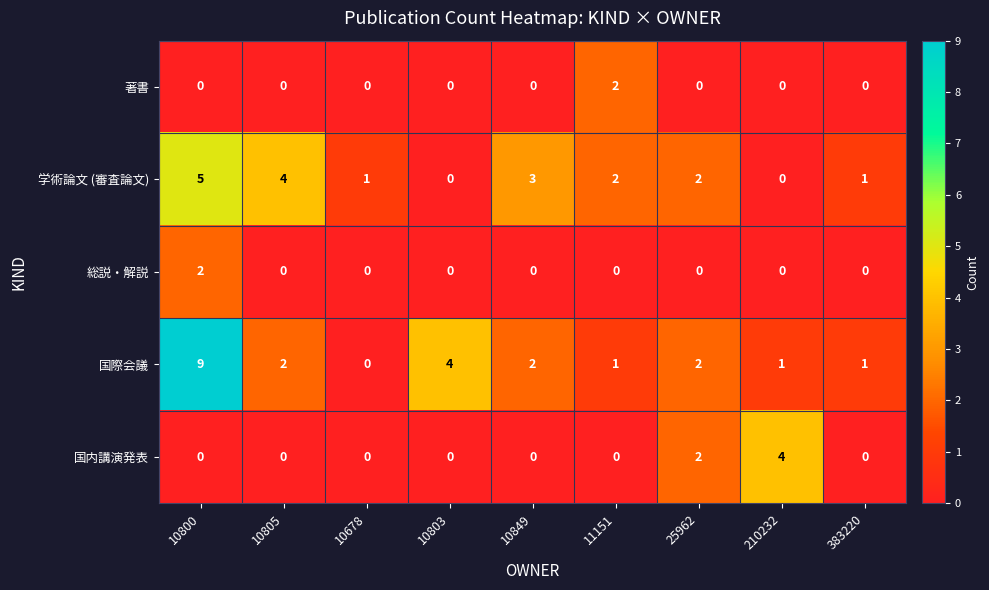

How many categories are shown in the chart?

9